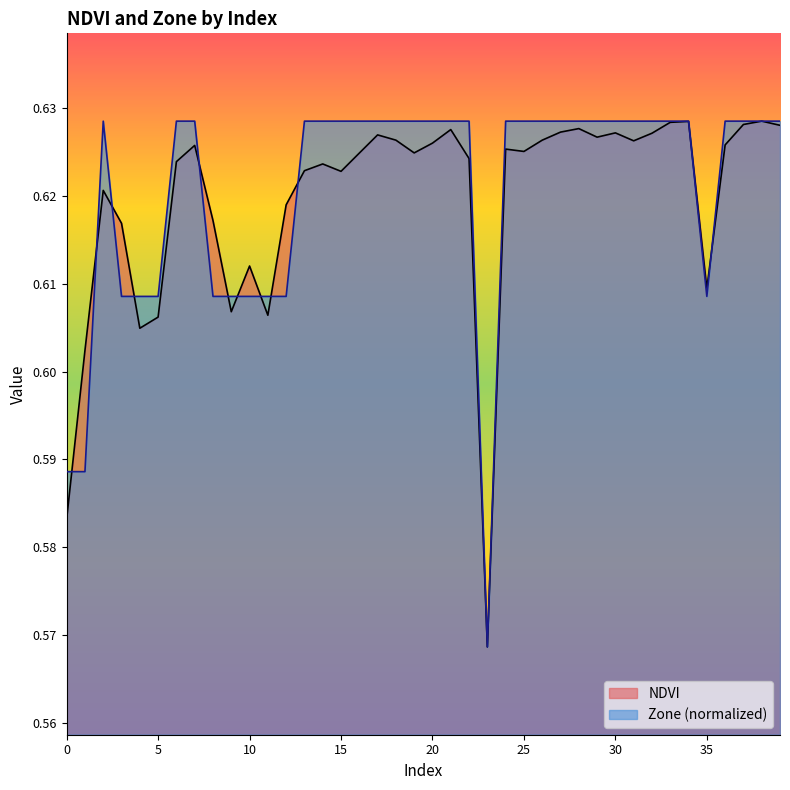

In NDVI, how many points are higher than both neighbors (excluding endpoints)?

11